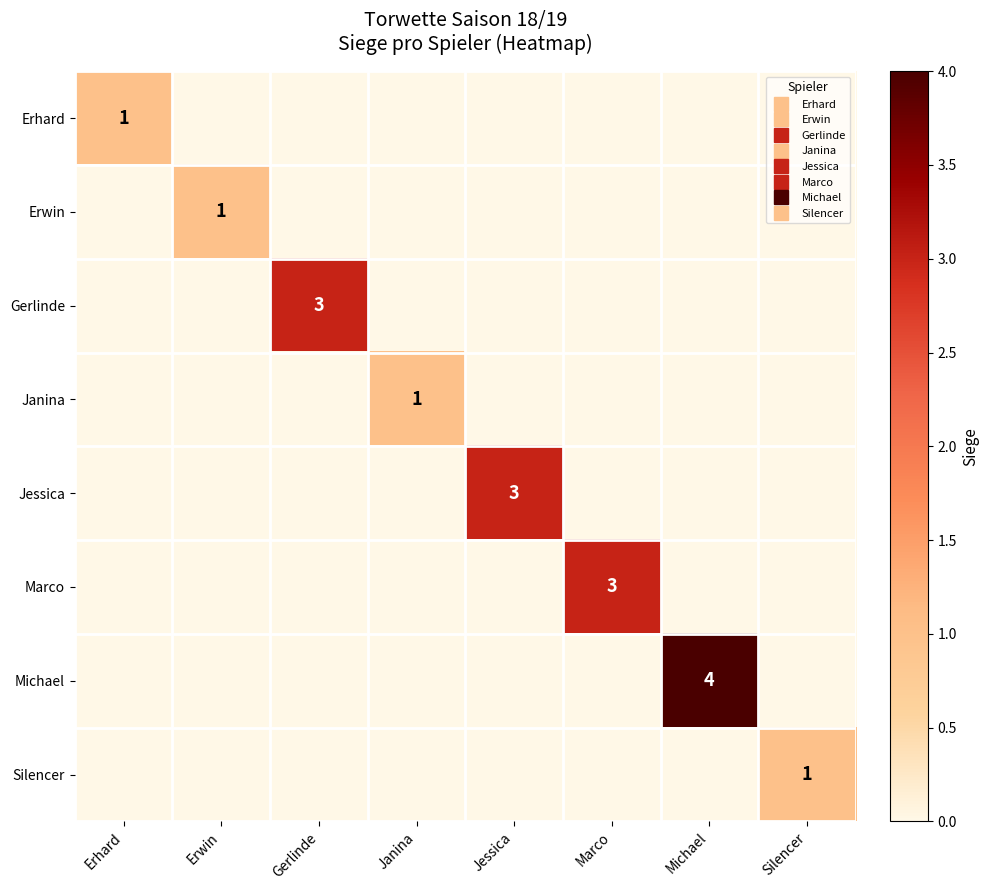

Between Erhard and Michael, which series saw the biggest shift?

Michael